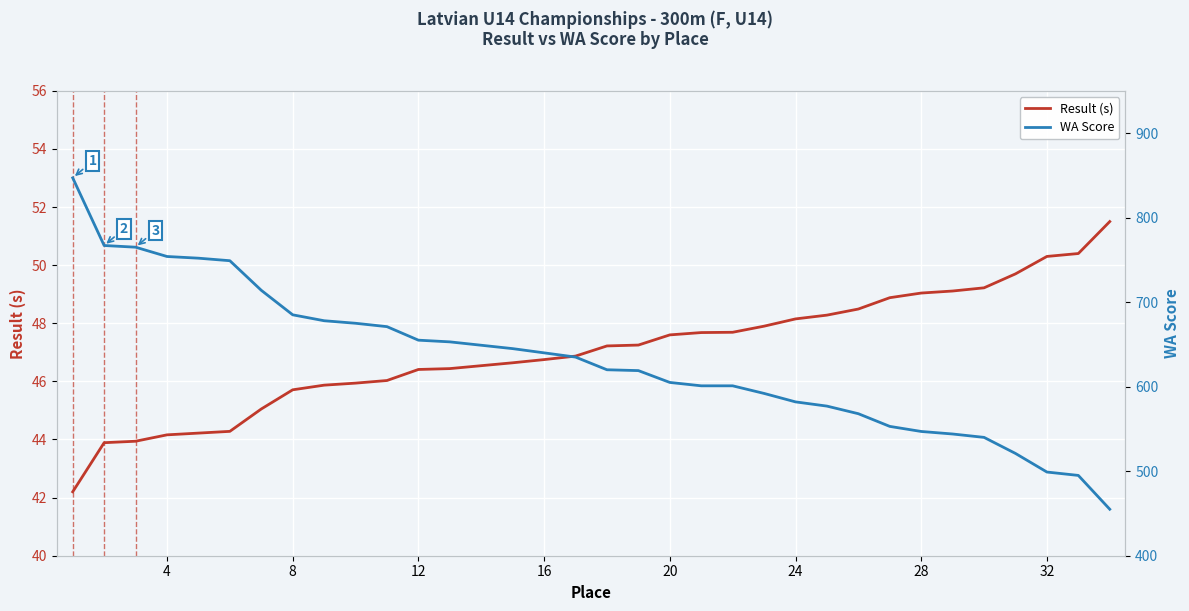

What is the highest value of the Result (s) series?

51.5